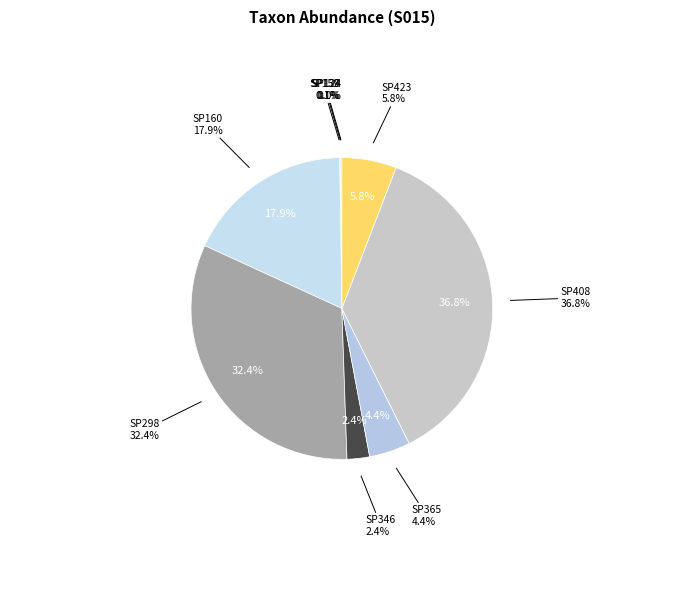

Which has a higher value, SP138 or SP423?

SP423